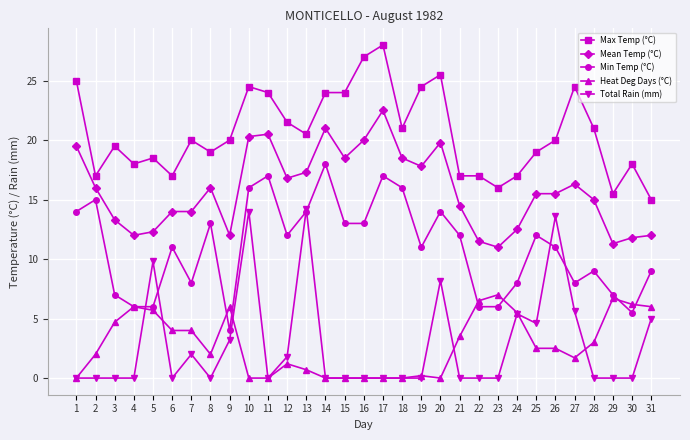

What is the total value across all series at 29?

40.5